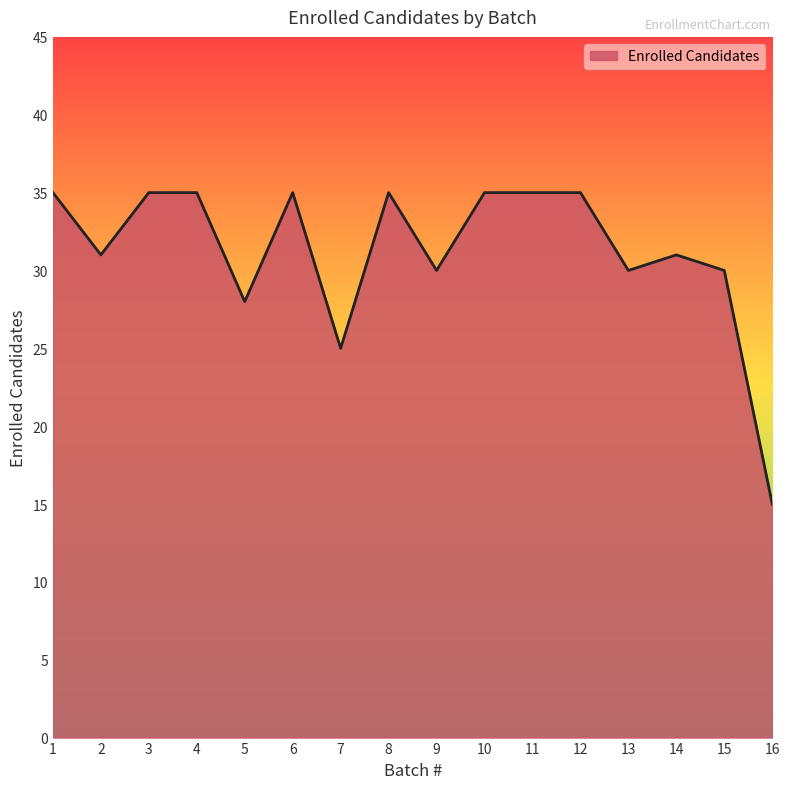

The value at 11 is 35. True or false?

True